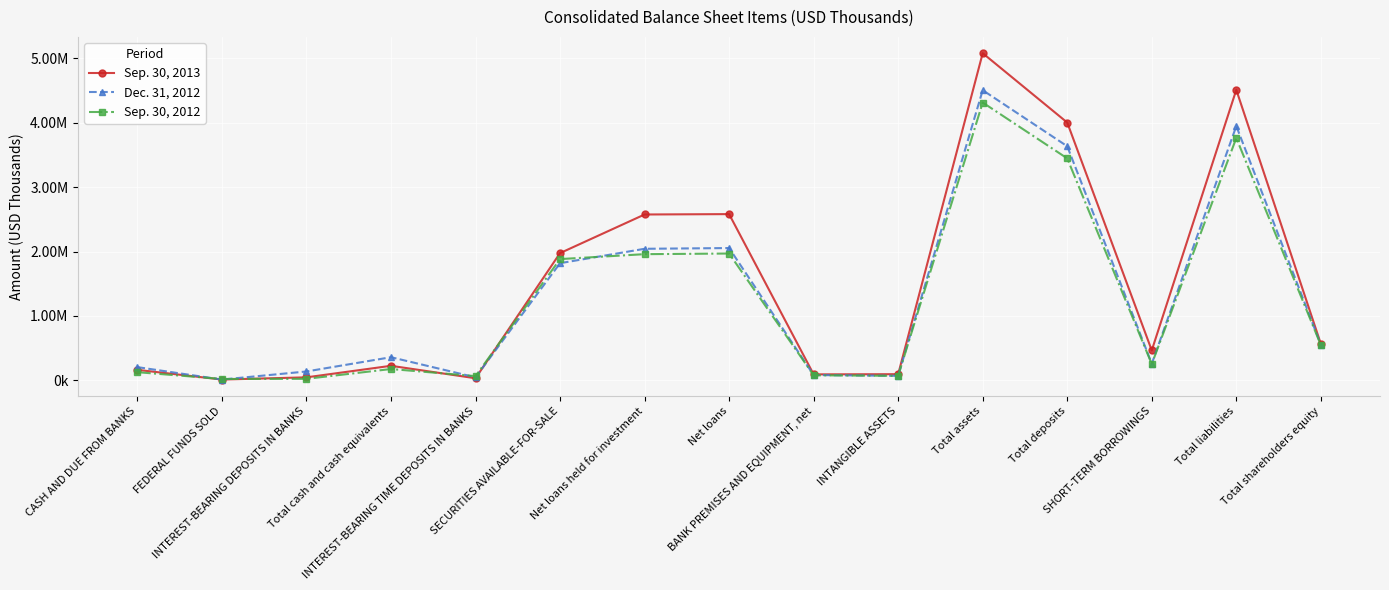

Is the value of Dec. 31, 2012 at Total shareholders equity greater than the value of Sep. 30, 2012 at Total cash and cash equivalents?

Yes